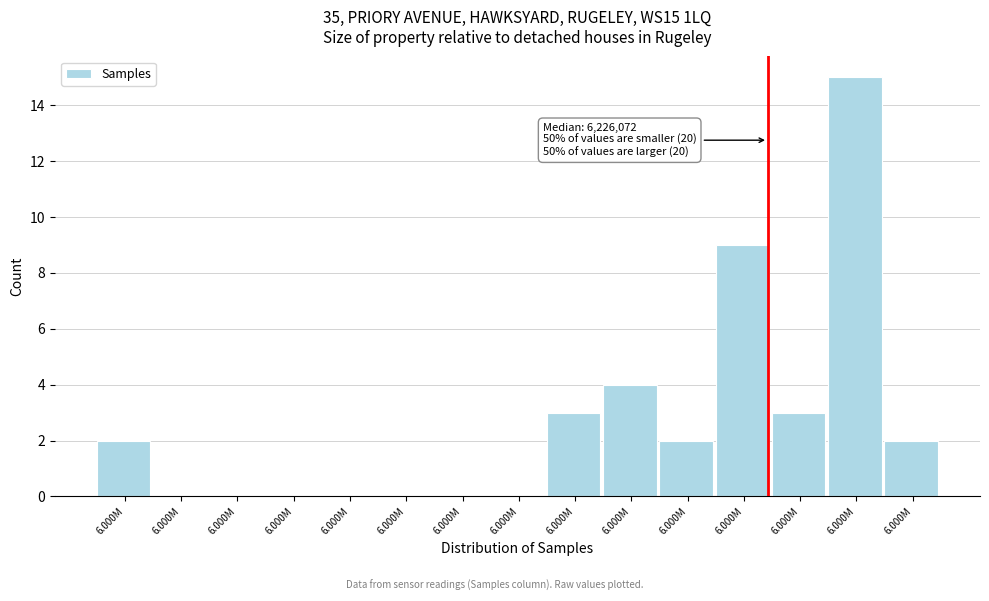

How many distinct data groups are displayed?

1